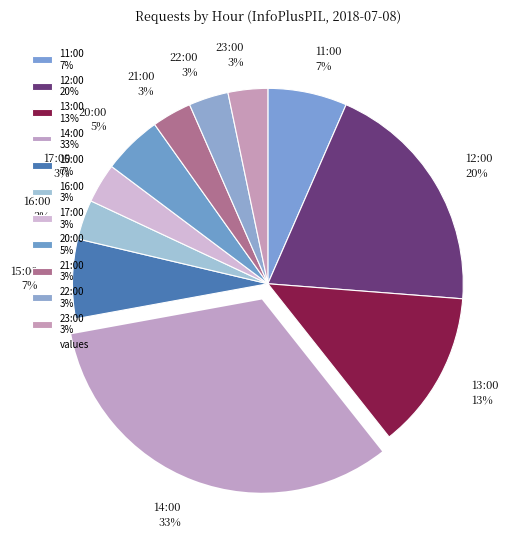

Is the sum of 12:00 and 16:00 greater than half?

No